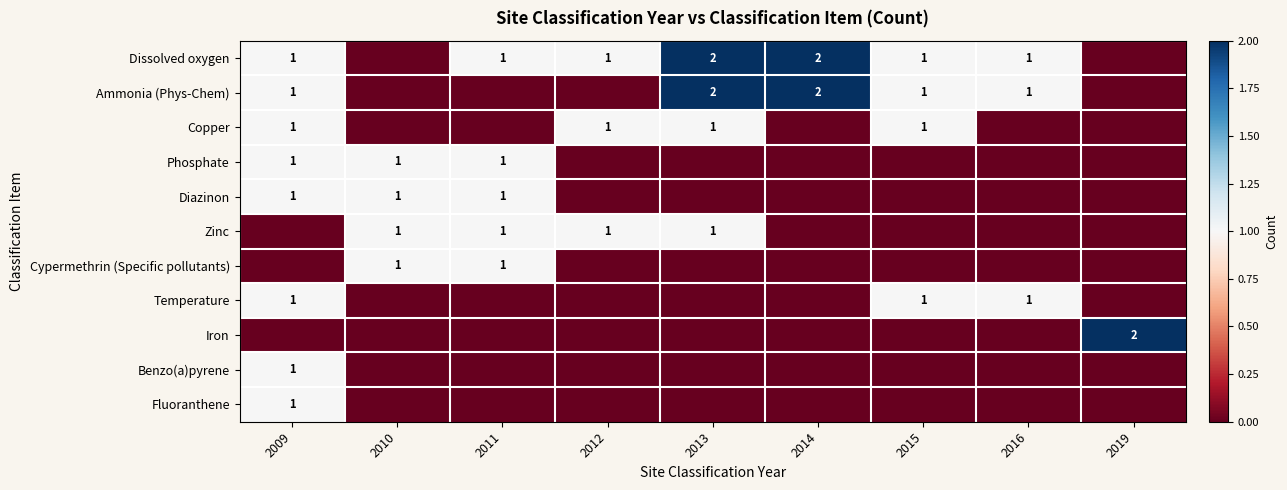

The Fluoranthene series shows 1 at 2009. True or false?

True